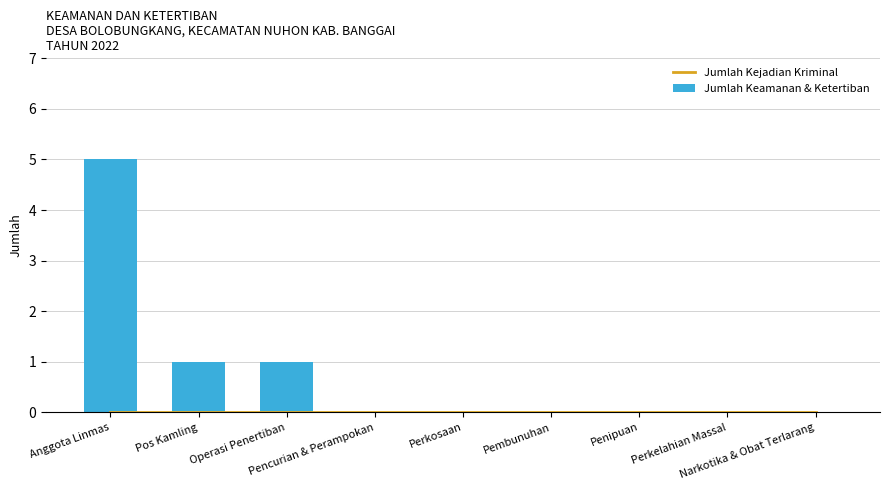

Count the number of categories in the chart.

9